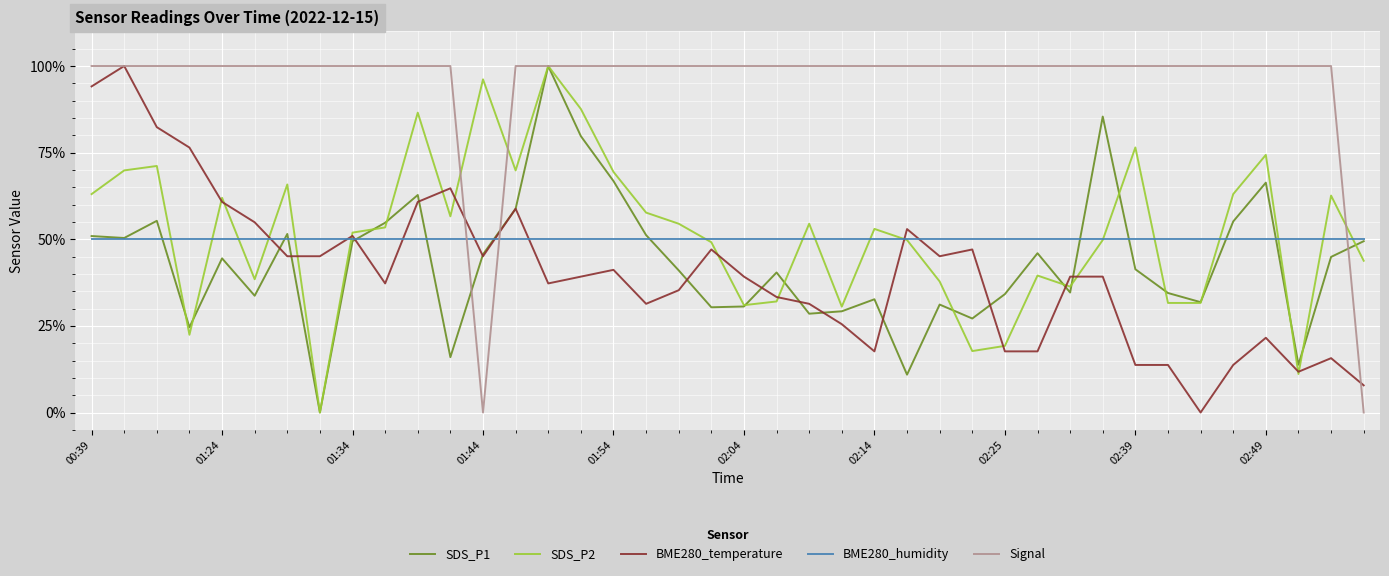

How many lines are shown in the chart?

5